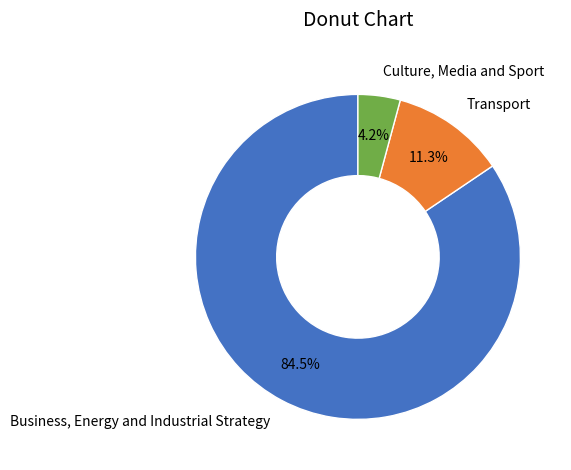

Is Culture, Media and Sport the majority of the pie?

No